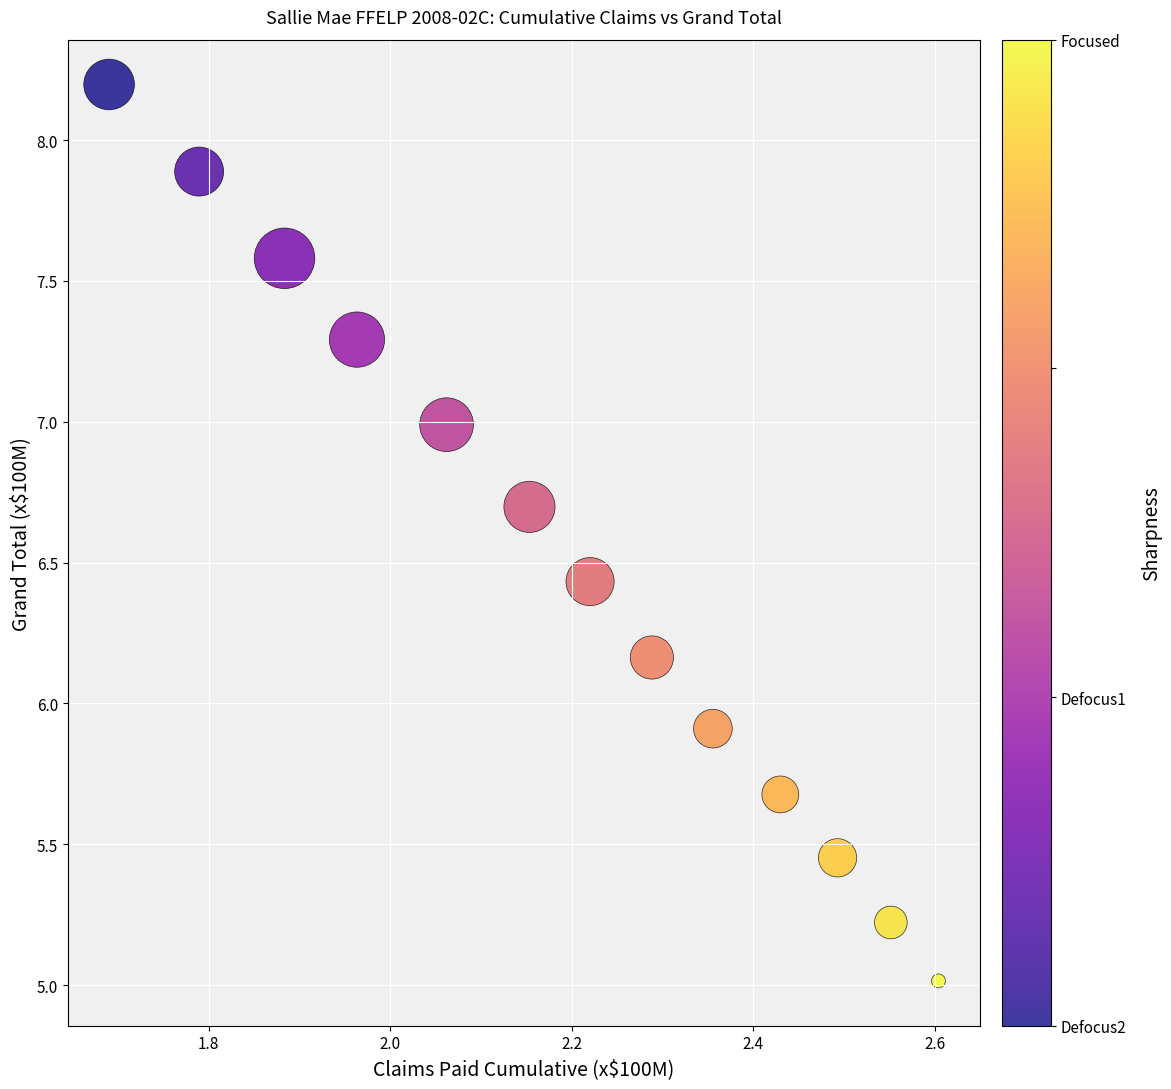

What is the range of Y values (max minus min)?

3.2